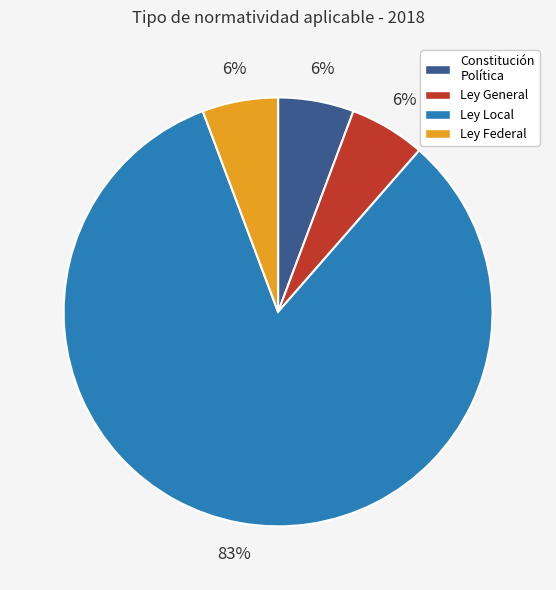

Count the number of slices in the pie.

4